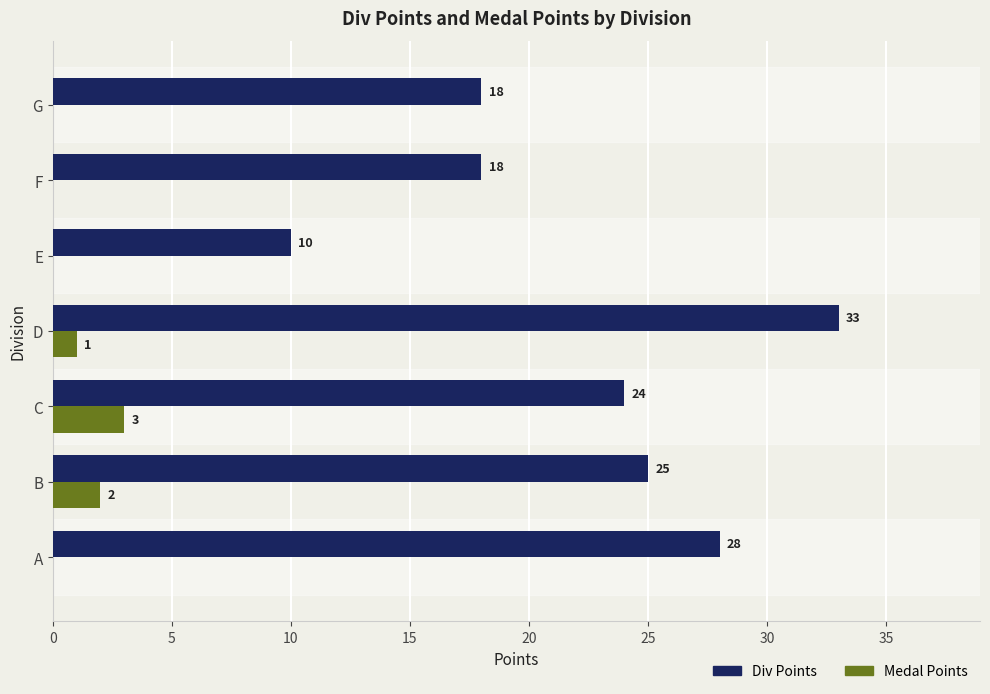

What is the approximate value of Div Points at A?

28